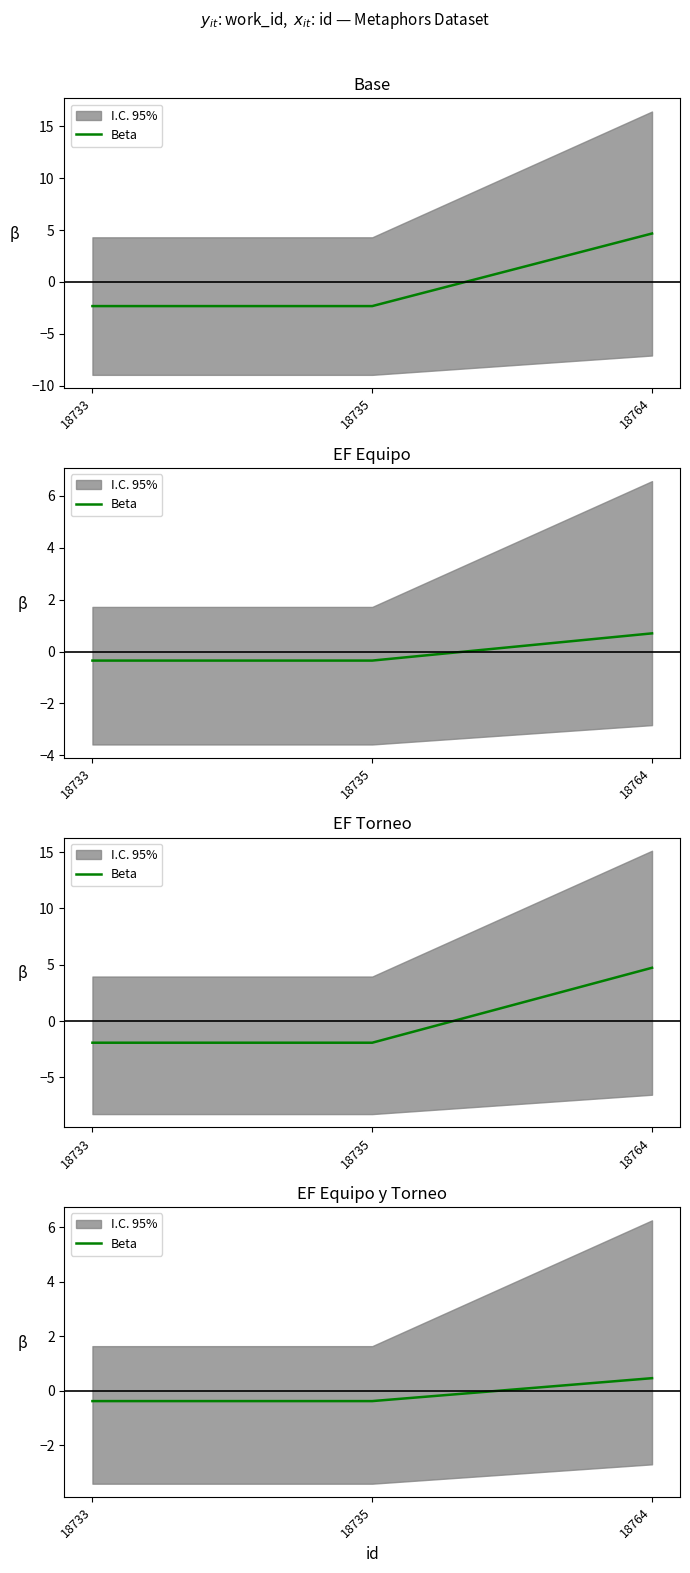

The chart shows a value of -0.2 at 18733. True or false?

False